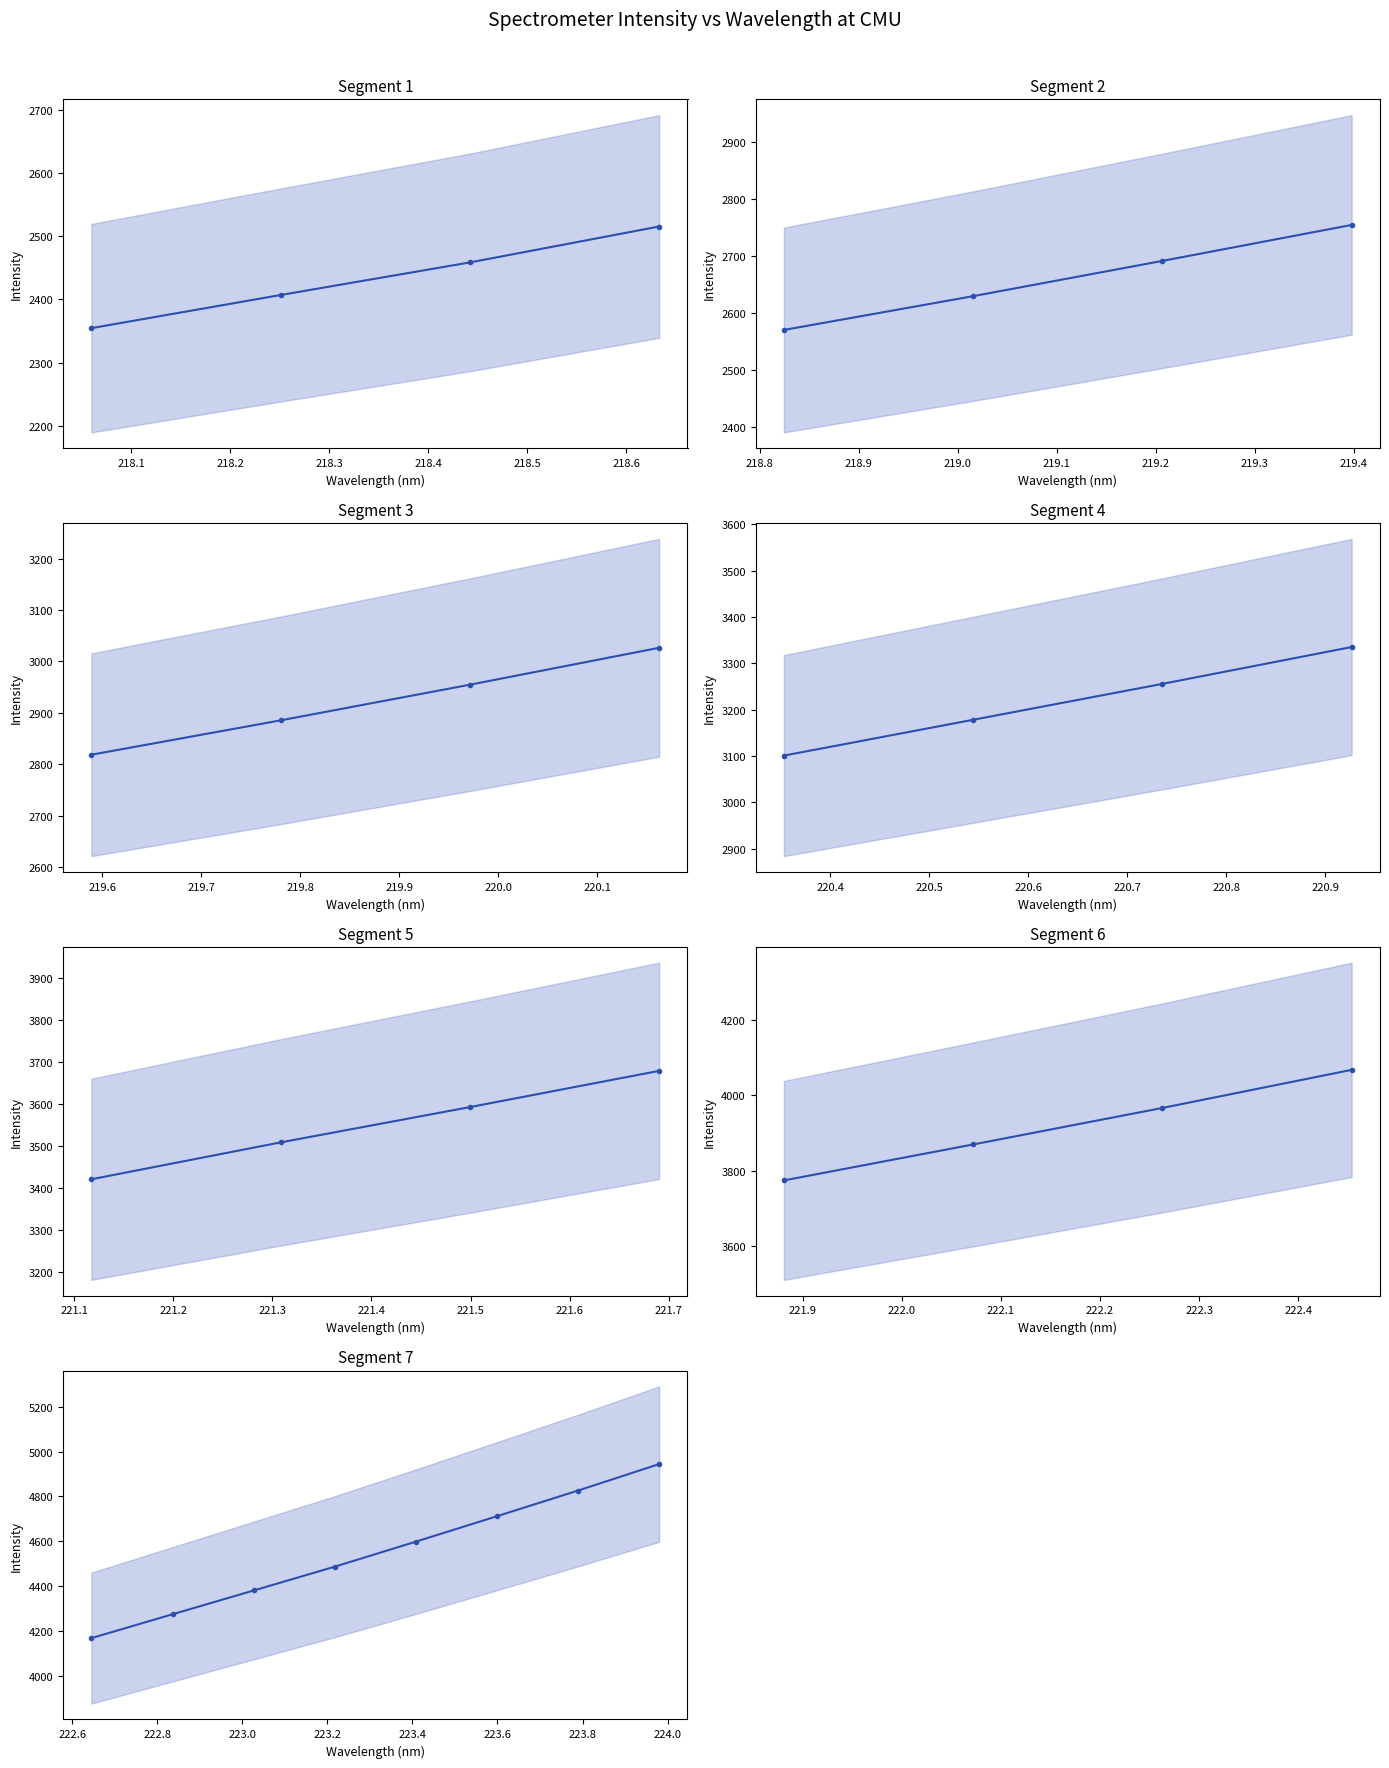

True or false: x has more than 0 interior local peaks.

False